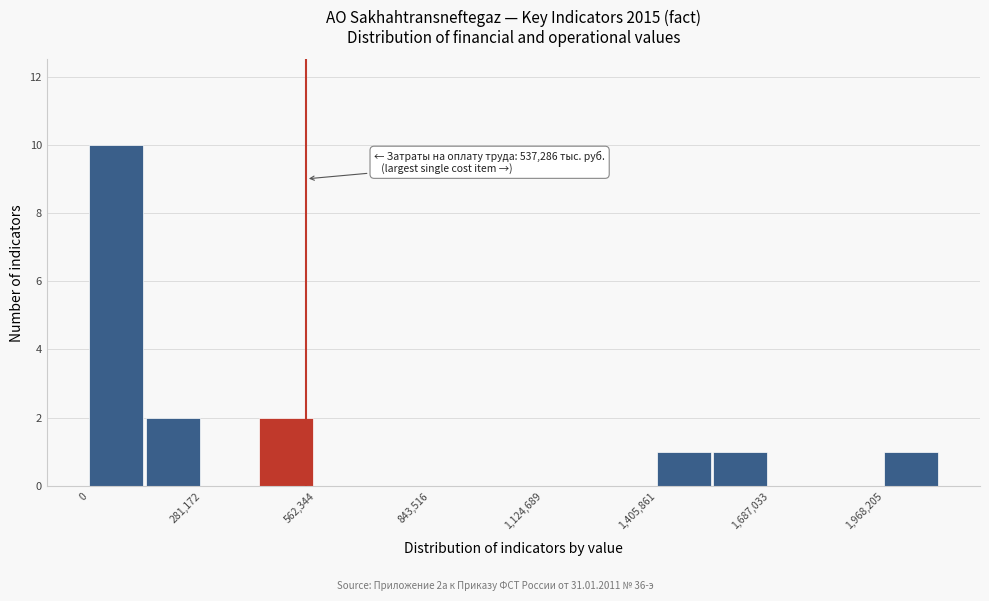

Read against the x-axis, roughly where is the centre of the tallest bar?

50000